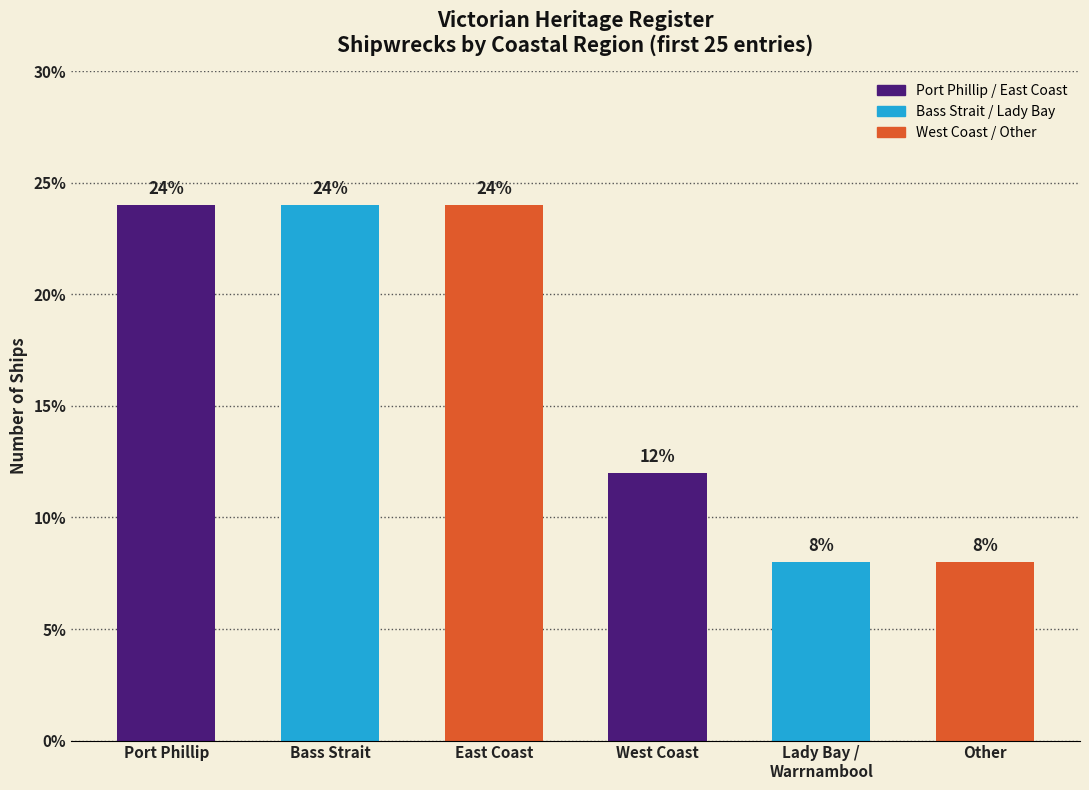

What is the ratio of the value at Port Phillip to the value at East Coast?

1.0